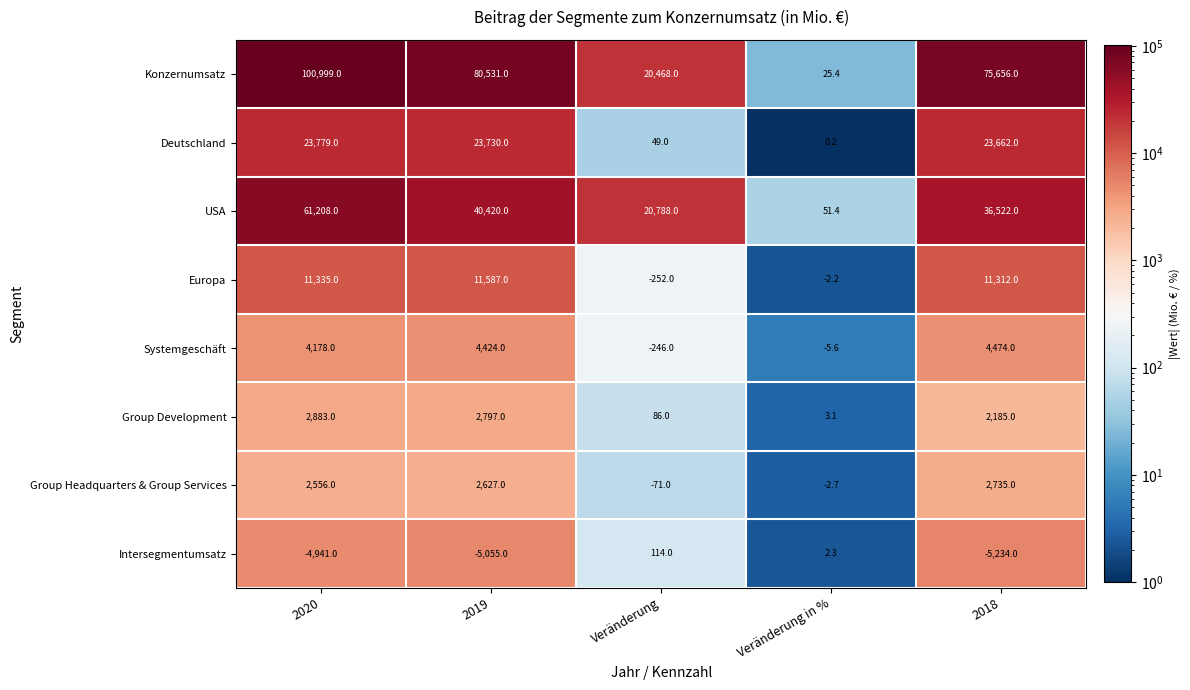

Count the number of data series in this chart.

8